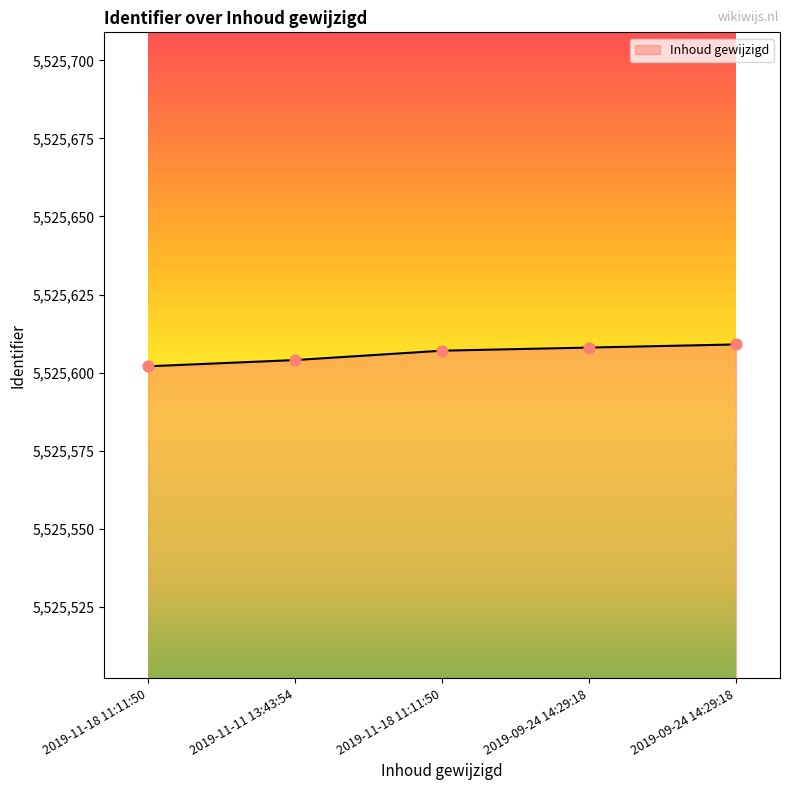

Approximately how many times larger is the value at 2019-11-11 13:43:54 compared to 2019-09-24 14:29:18?

1.0